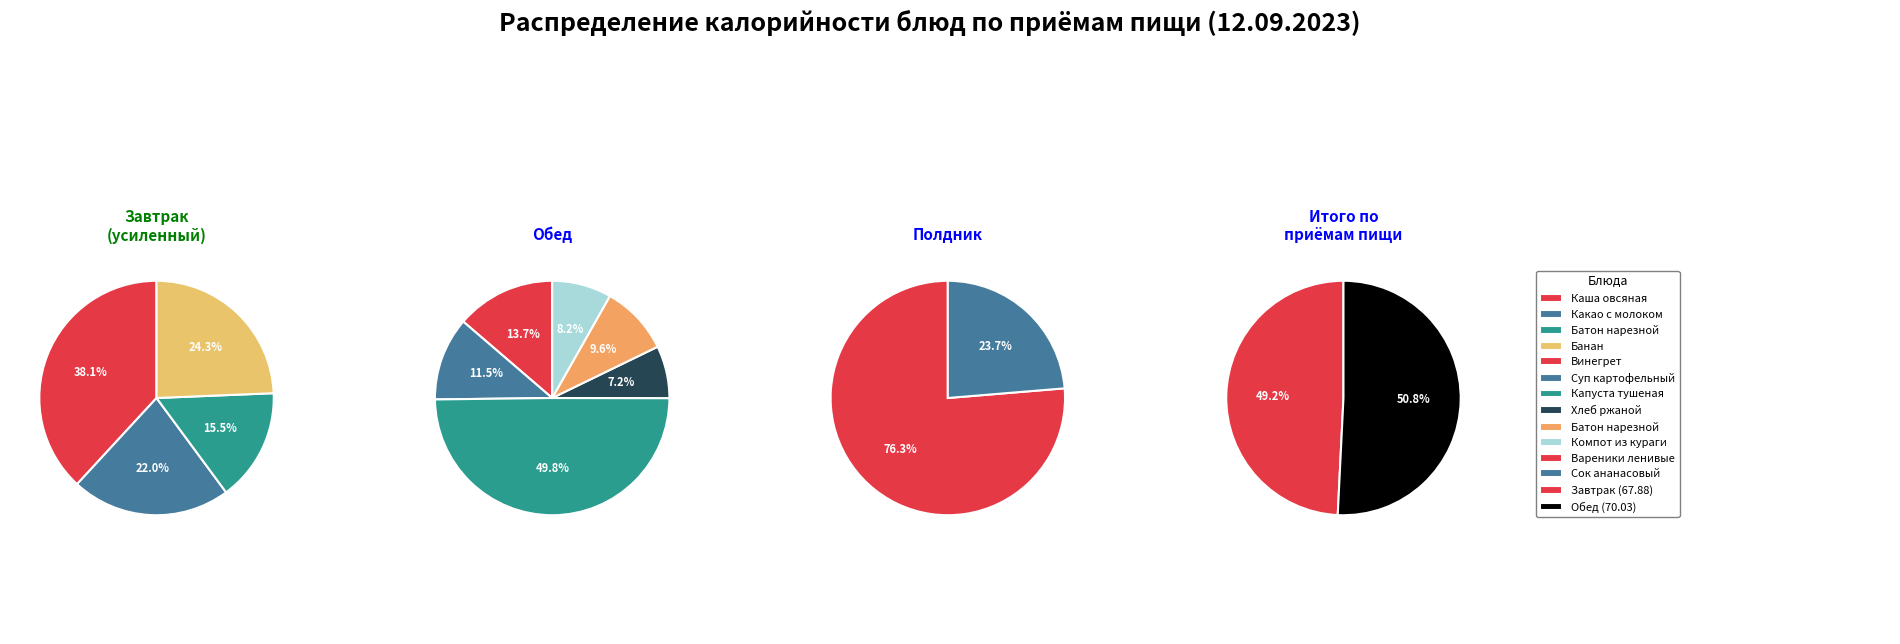

Is it true that Вареники ленивые is 12% of the pie?

False